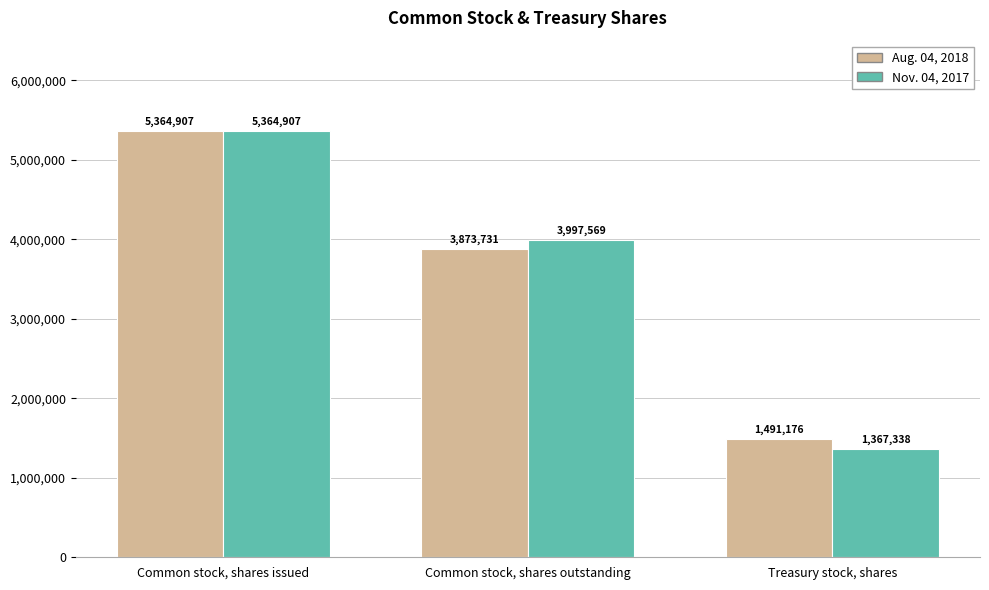

What are all the series names shown in the legend?

Aug. 04, 2018, Nov. 04, 2017